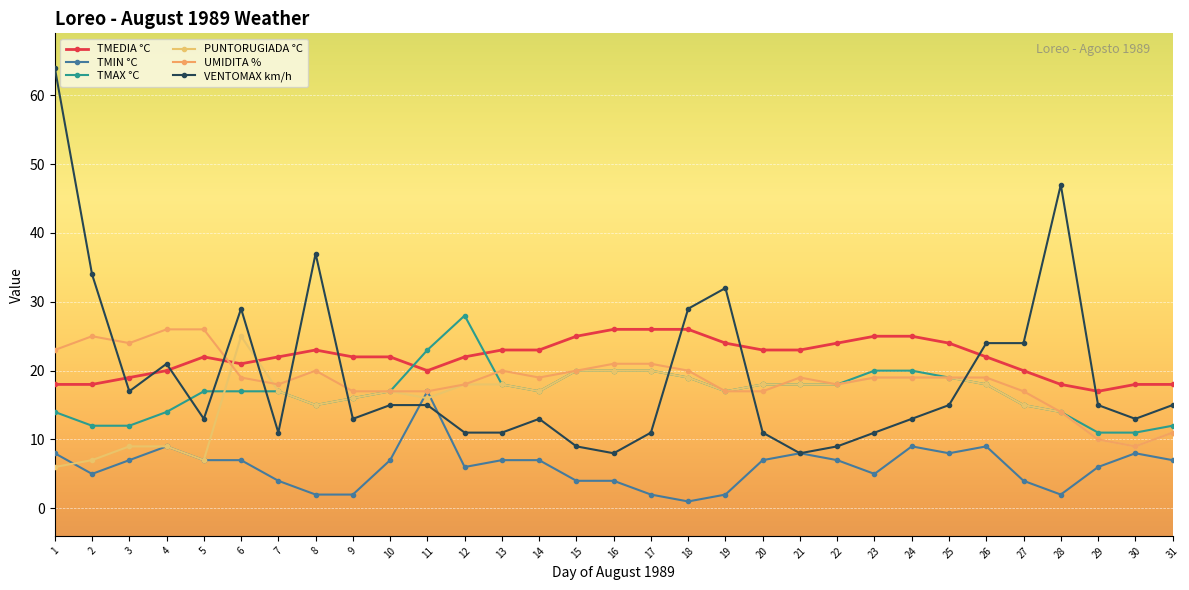

True or false: VENTOMAX km/h and UMIDITA % intersect in this chart.

True